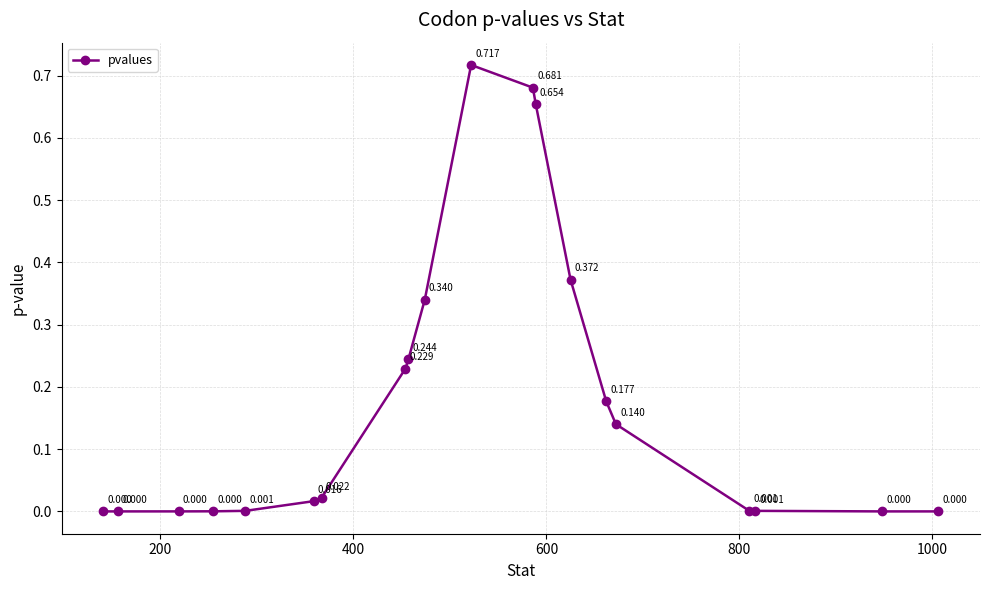

True or false: there are more than 0 points higher than both neighbors.

True